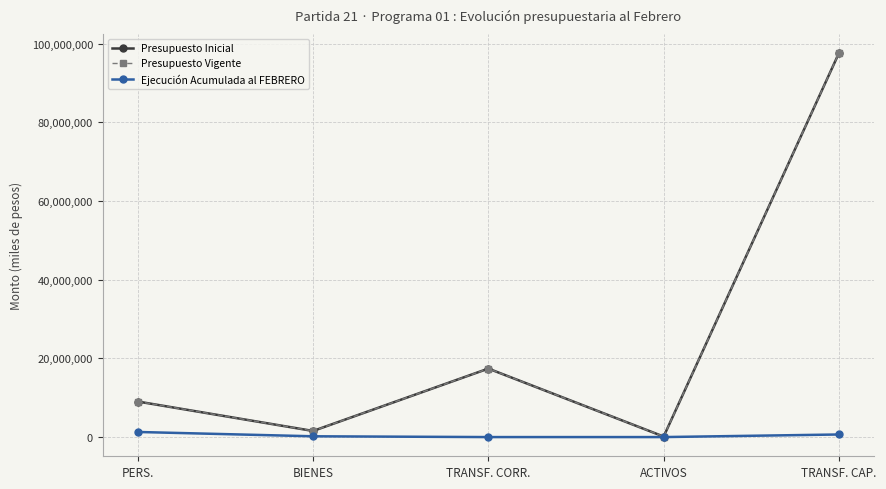

Is this an area chart (filled region under the line)?

No